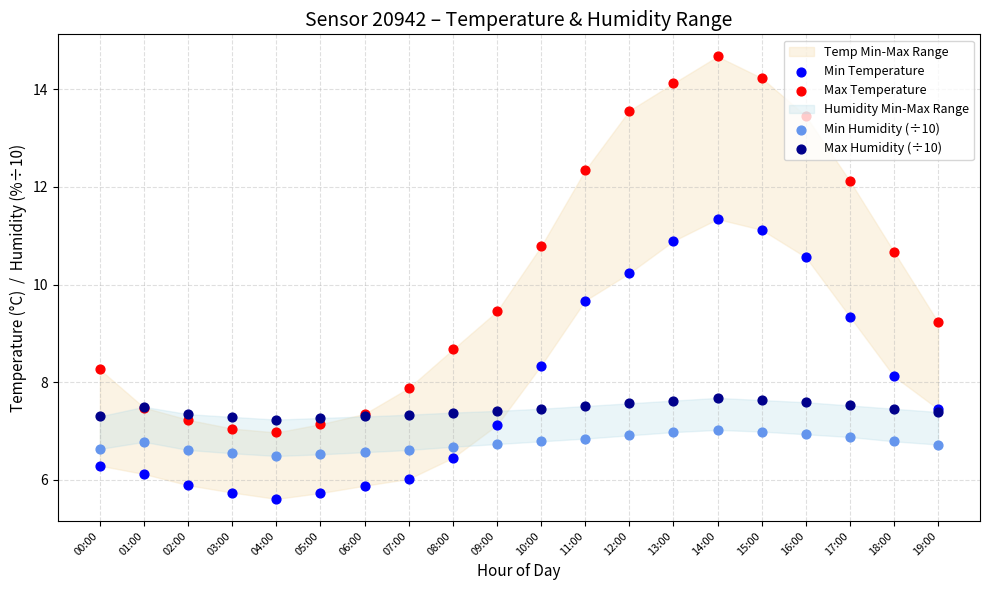

What are all the series names shown in the legend?

Min Temperature, Max Temperature, Min Humidity (÷10), Max Humidity (÷10)